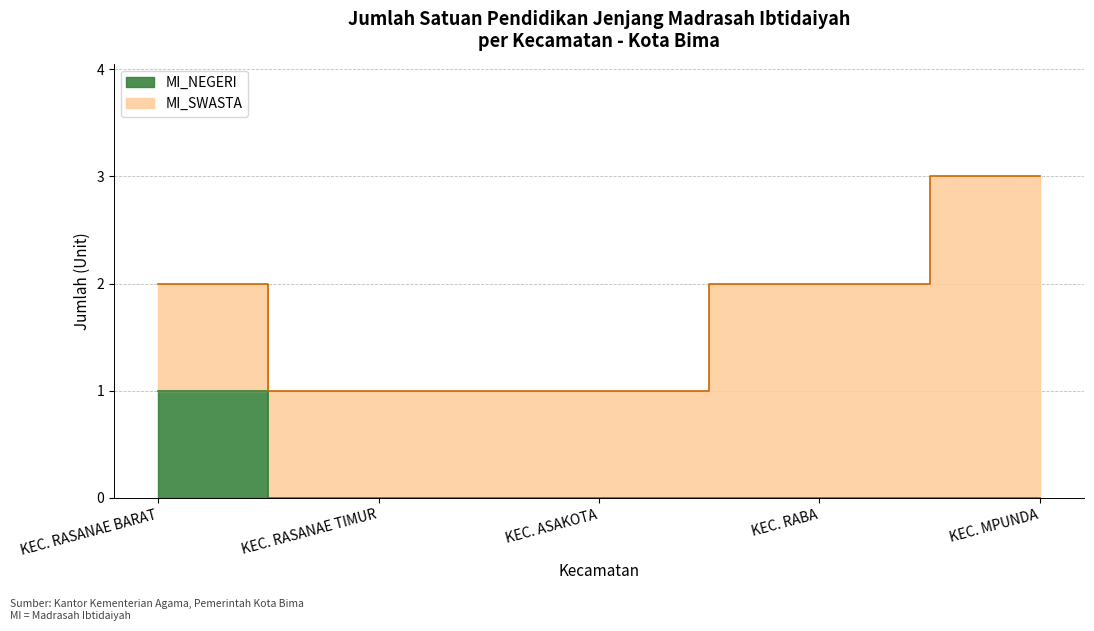

What is the label of the 5th point from the left?

KEC. MPUNDA